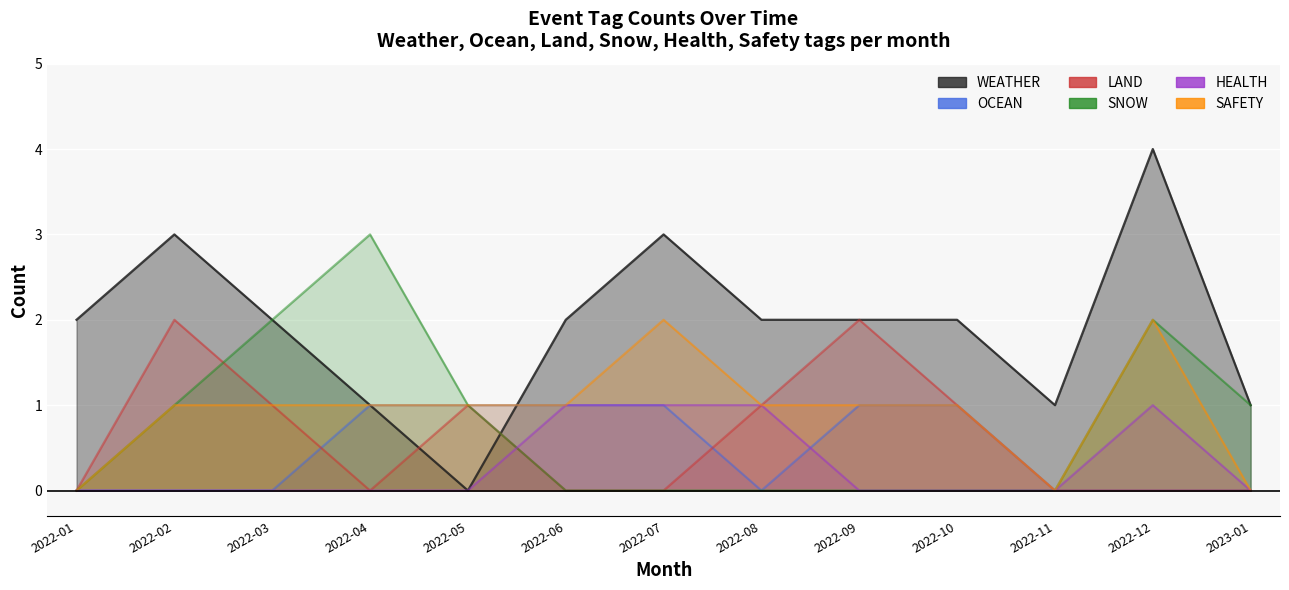

Is the value of SAFETY at 2022-09 greater than the value of WEATHER at 2022-06?

No